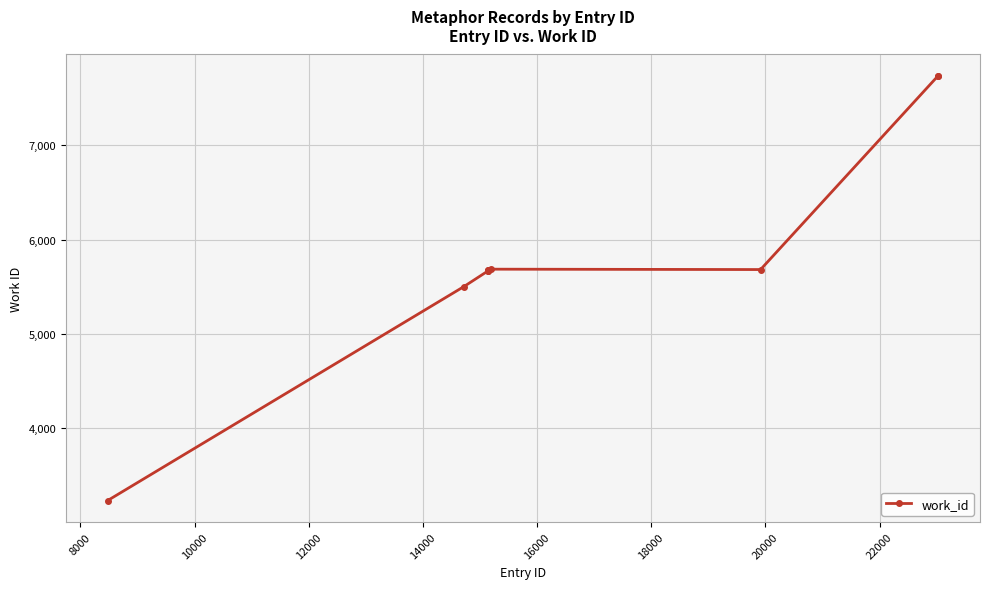

What is the average value?

5825